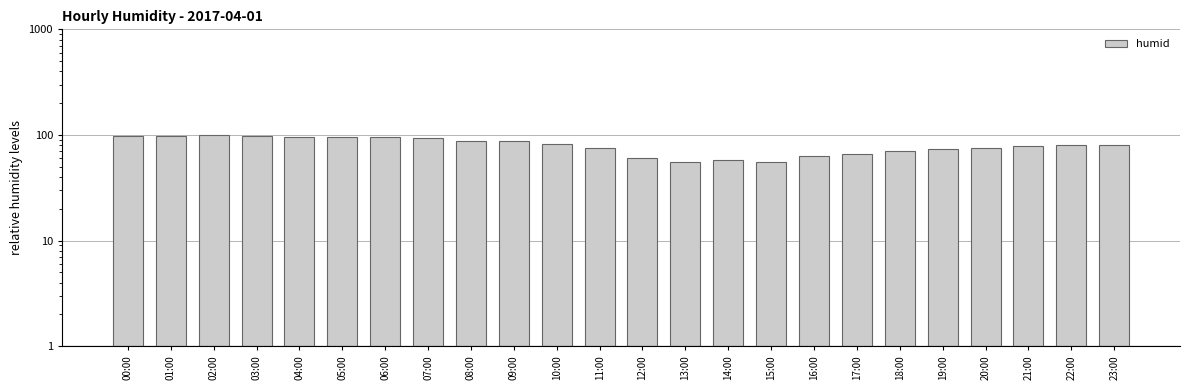

What is the average value?

80